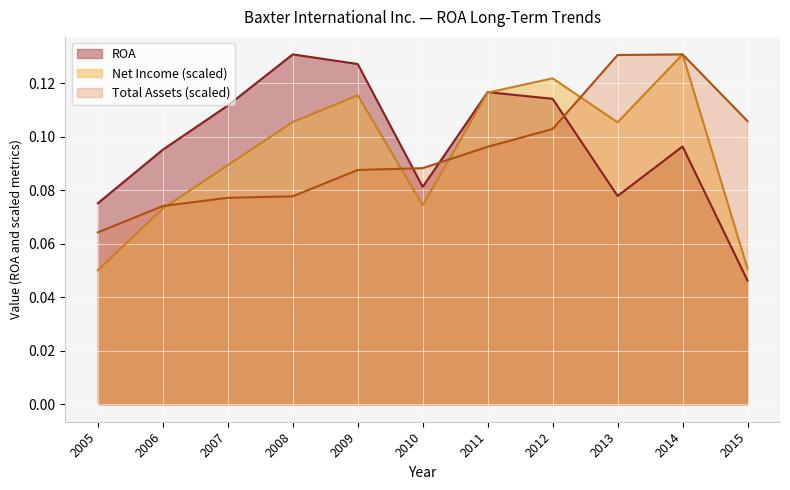

The value of Total Assets at 2007 is 0.0. True or false?

False